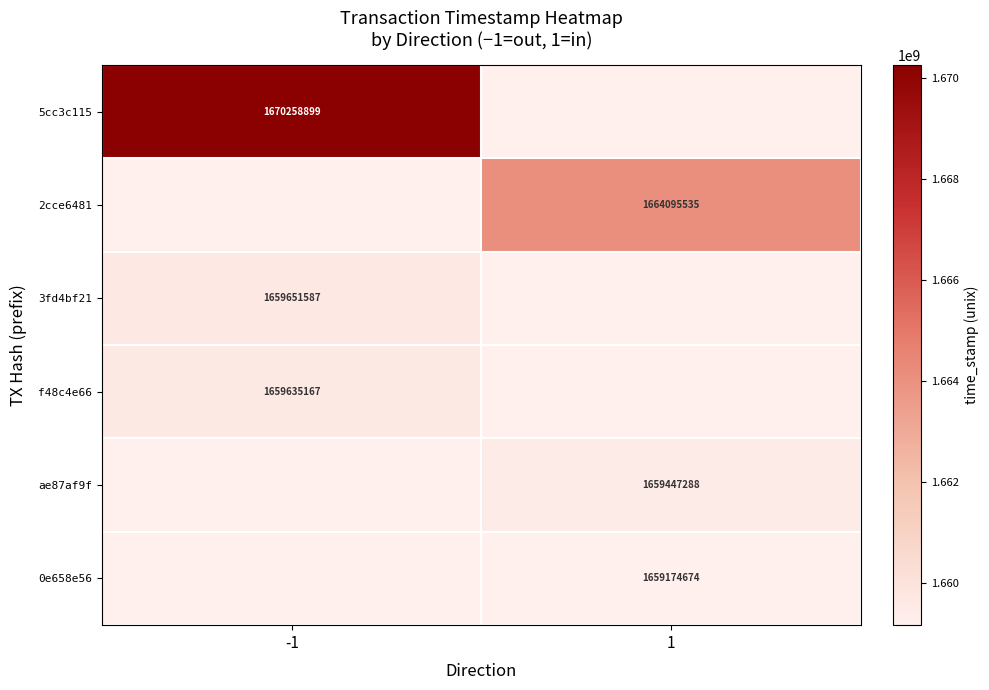

Which category has the lowest value across all series?

1